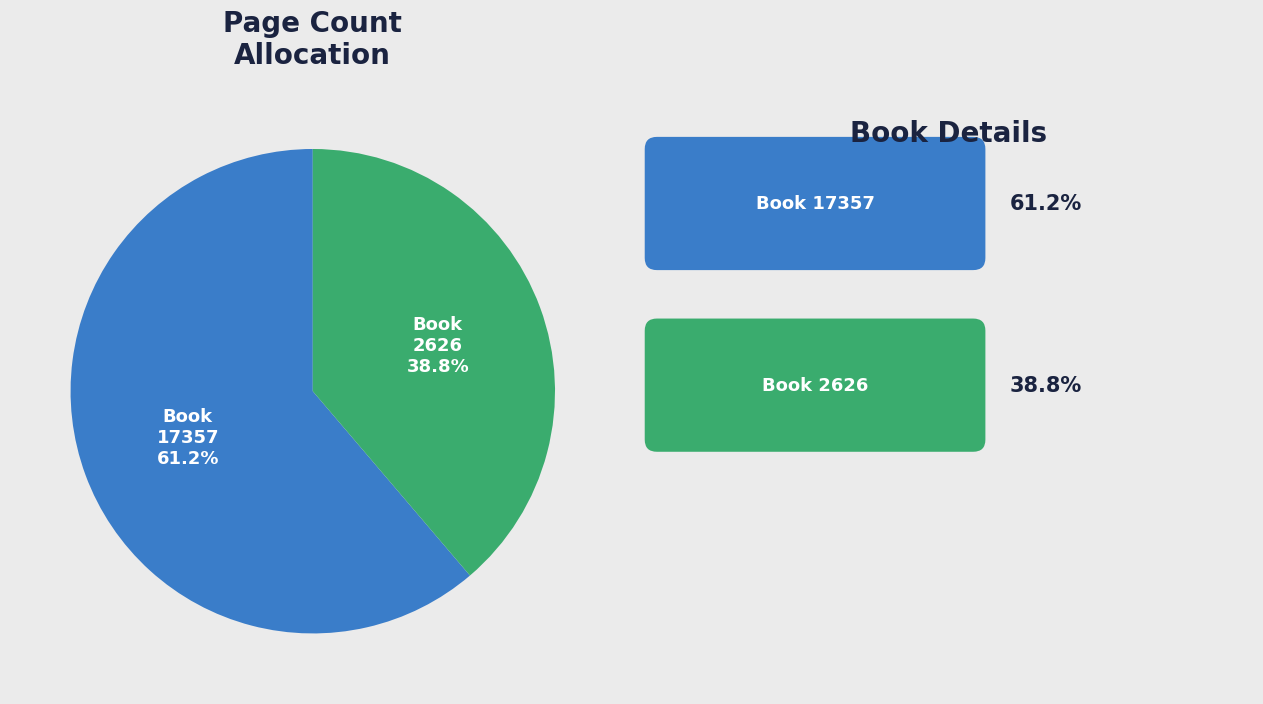

Between 17357 and 2626, which is larger?

17357